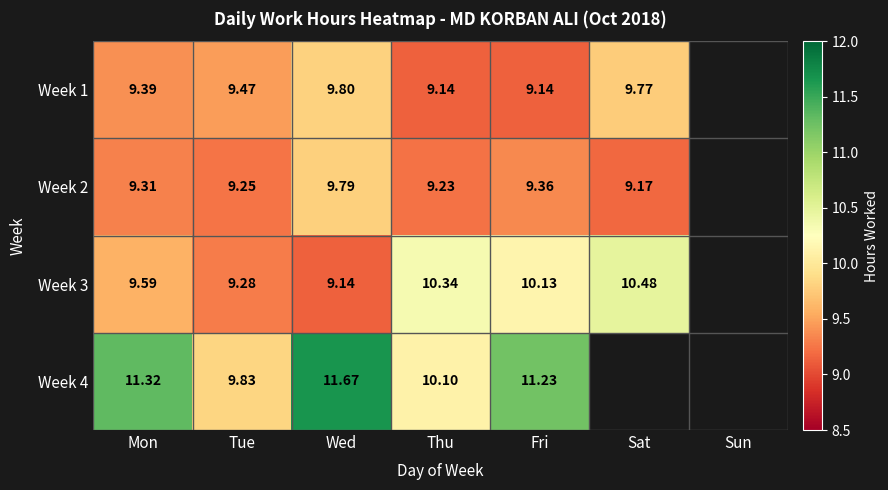

What is the greatest value displayed?

11.7